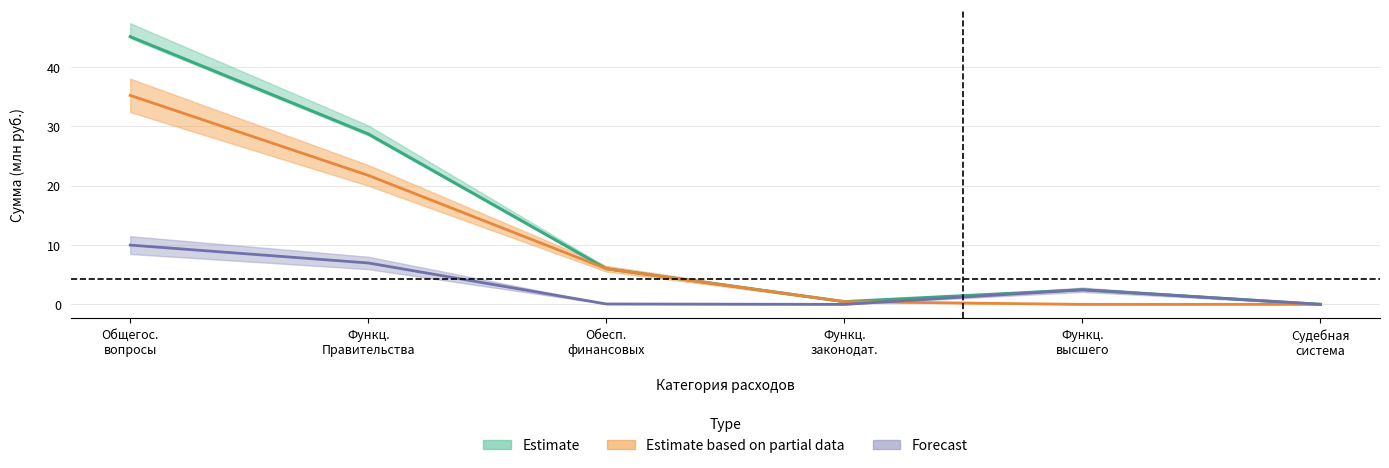

Reading left to right, list all the values displayed in this chart.

Утв. консолидированный бюджет: 45.1	28.7	6.0	0.5	2.5	0.0
Утв. бюджет субъекта: 35.2	21.7	6.0	0.5	0.0	0.0
Утв. бюджеты сельских поселений: 10.0	7.0	0.1	0.0	2.5	0.0